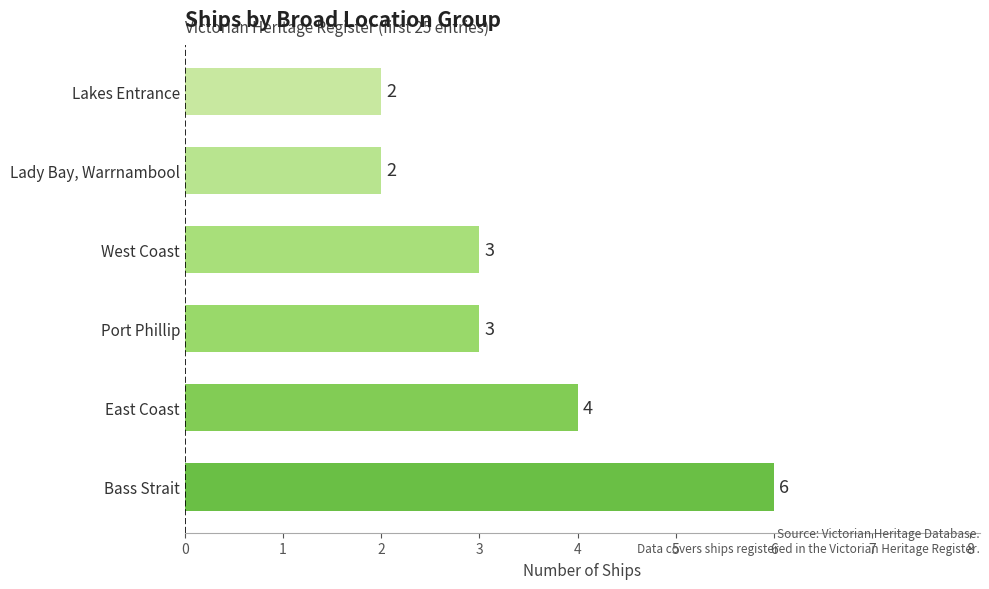

Does the chart contain any negative values?

No